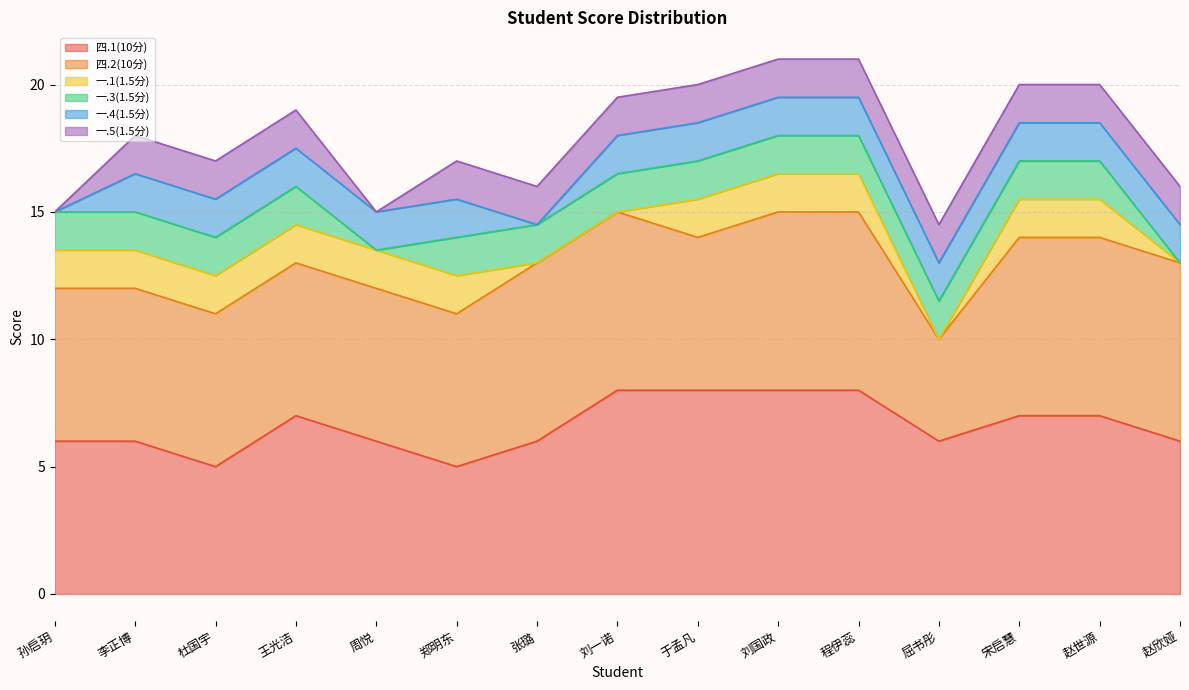

Is it true that 一.5(1.5分) equals -0.8 at 周悦?

False